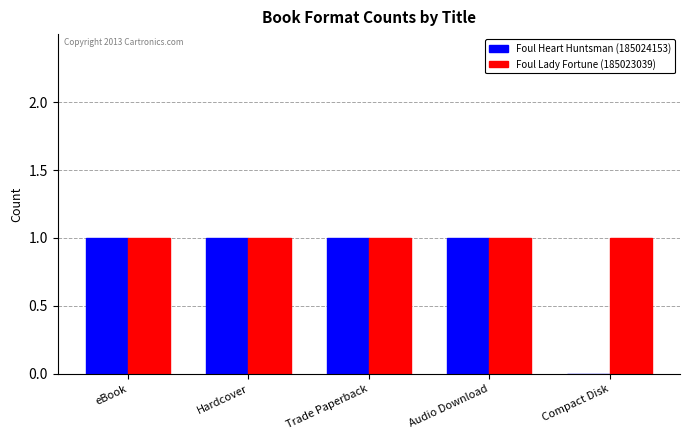

How many values in Foul Heart Huntsman (185024153) are above zero?

4